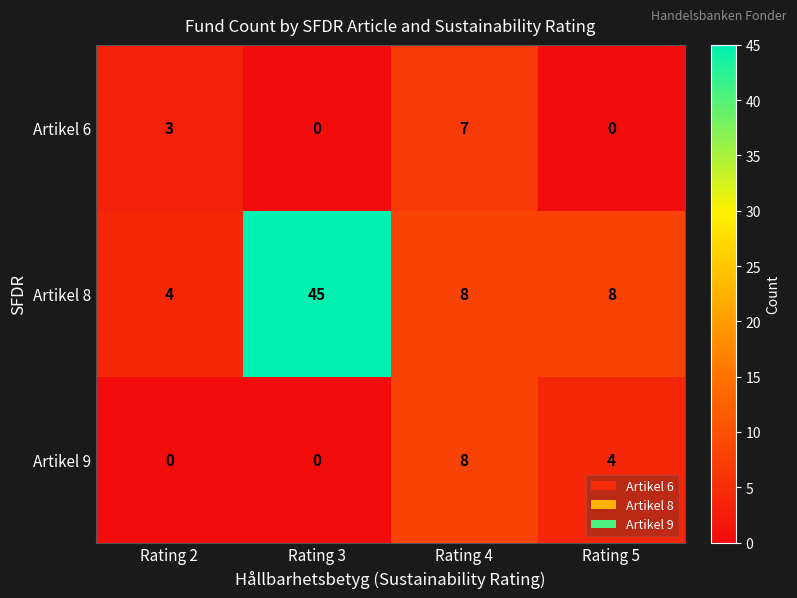

What is the difference between the highest and lowest values at Rating 5?

8